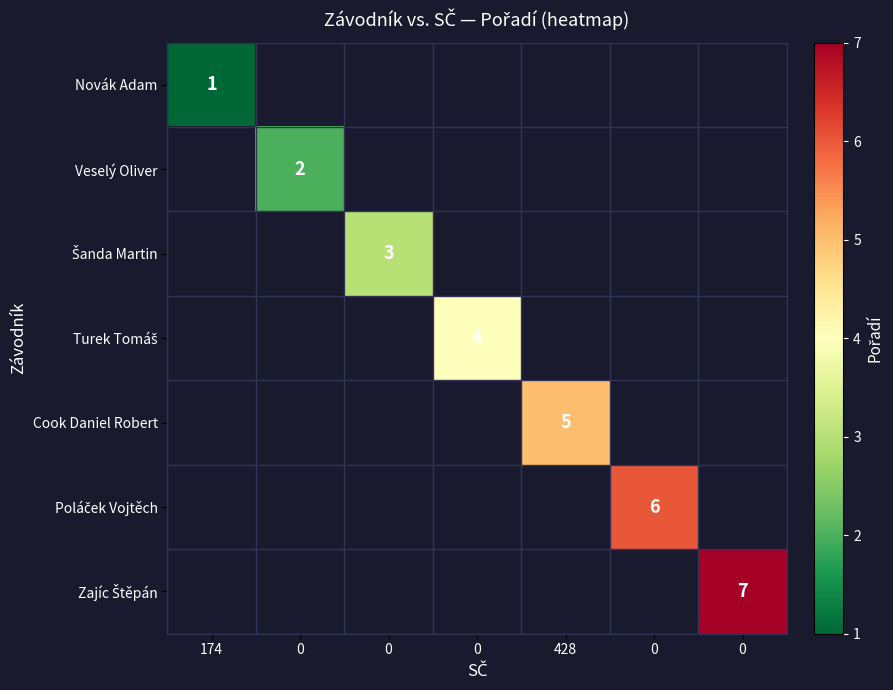

How many values in Šanda Martin are above zero?

1